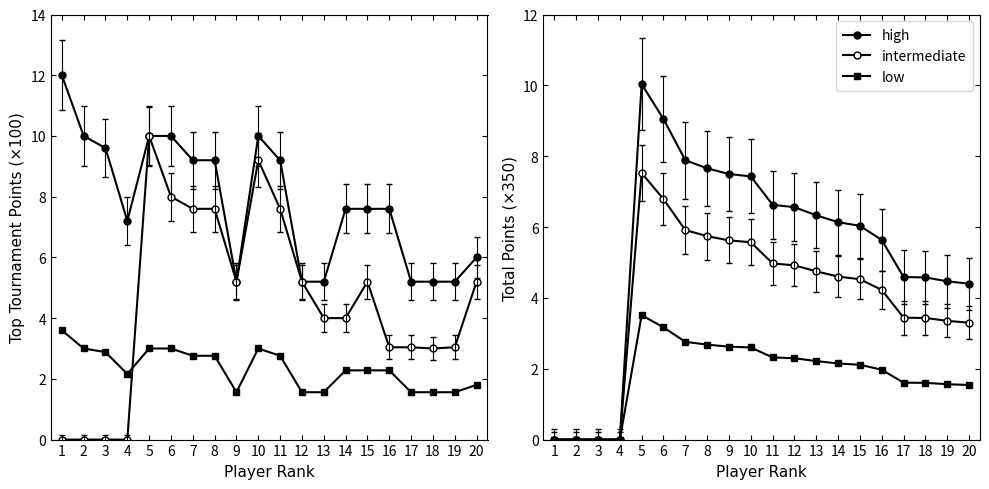

What is the maximum value for low?

3.5